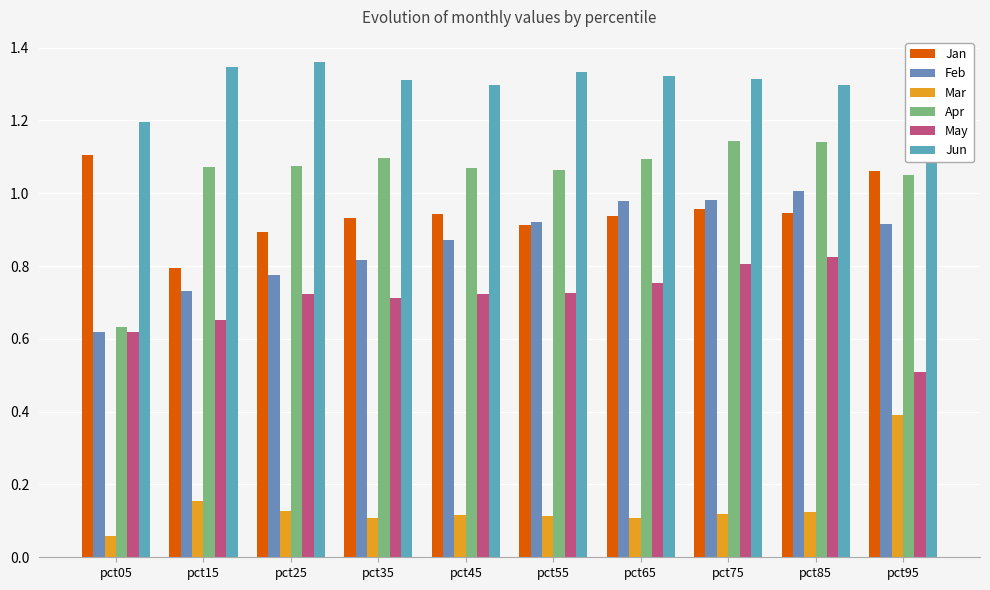

At how many categories does at least one series exceed 0?

10